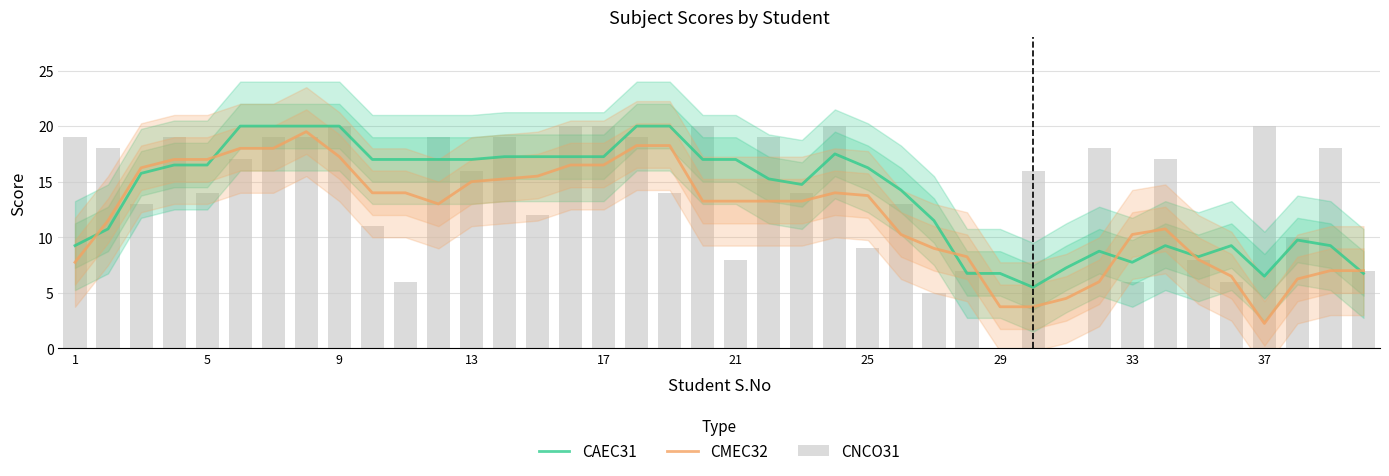

What is the average value of the CNCO31 series?

13.9